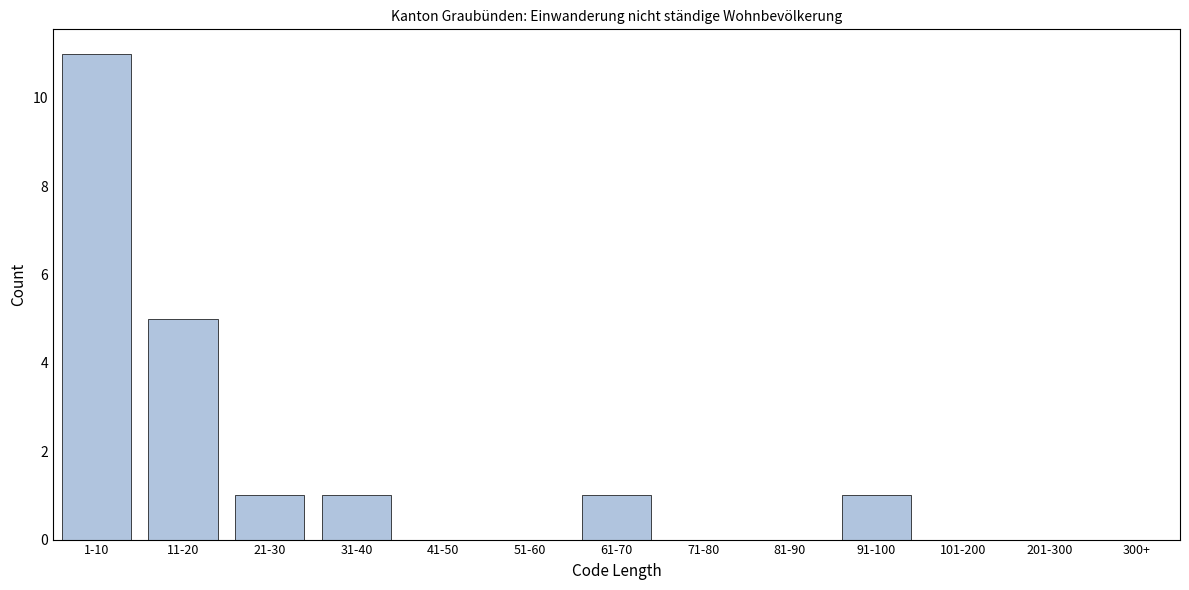

Reading right to left, list all the values displayed in this chart.

300+=0	201-300=0	101-200=0	91-100=1	81-90=0	71-80=0	61-70=1	51-60=0	41-50=0	31-40=1	21-30=1	11-20=5	1-10=11